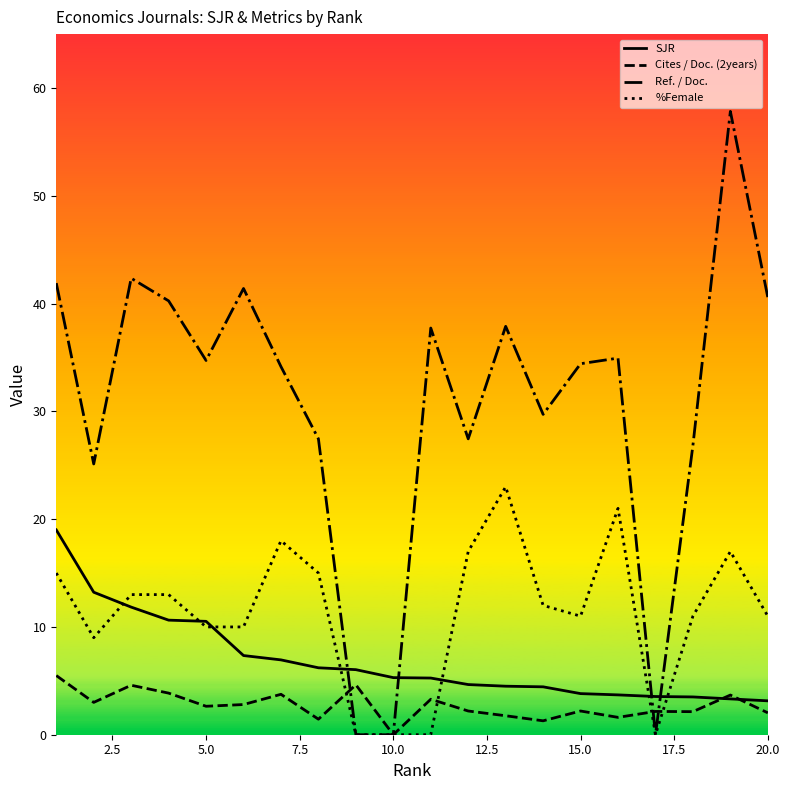

What is the minimum value for SJR?

3.1